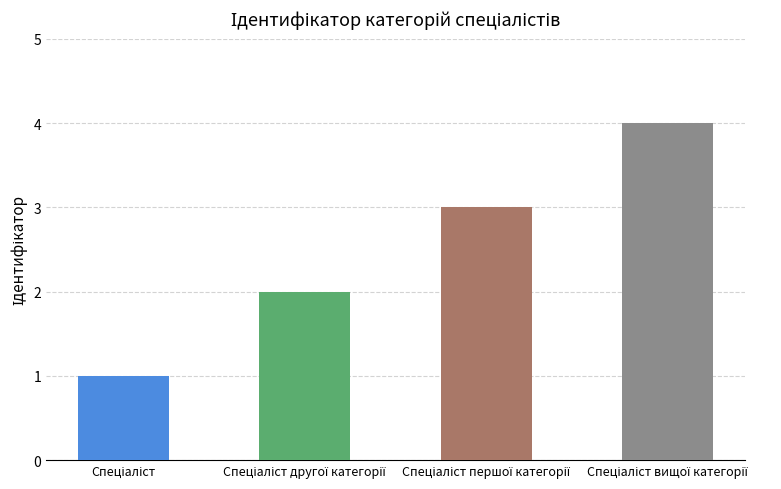

How many categories are shown in the chart?

4